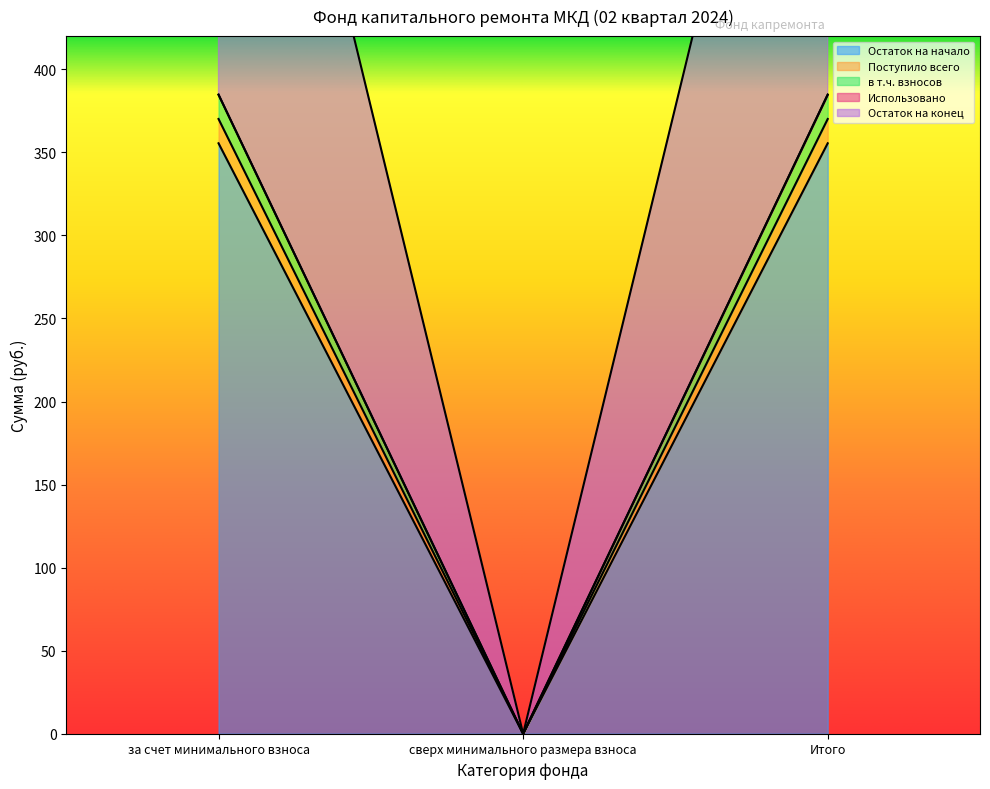

Rank the series at сверх минимального размера взноса from lowest to highest value.

Остаток на начало, Поступило всего, в т.ч. взносов, Остаток на конец